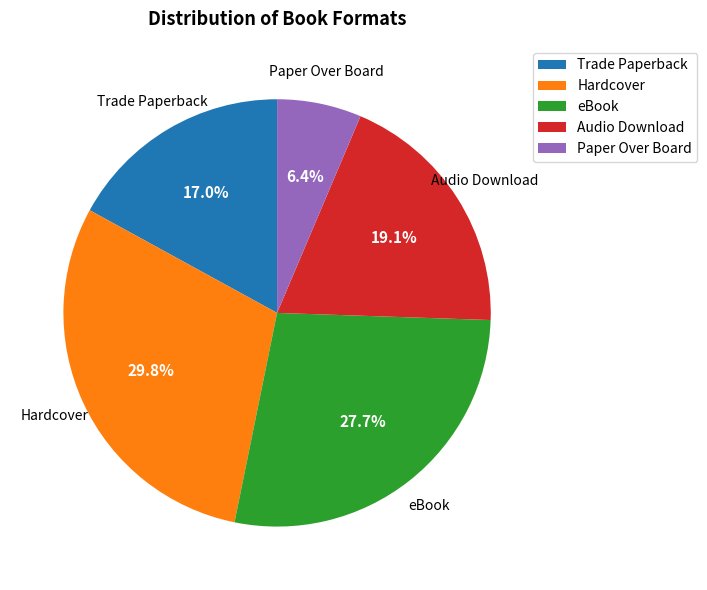

Which category has the biggest portion of the pie?

Hardcover